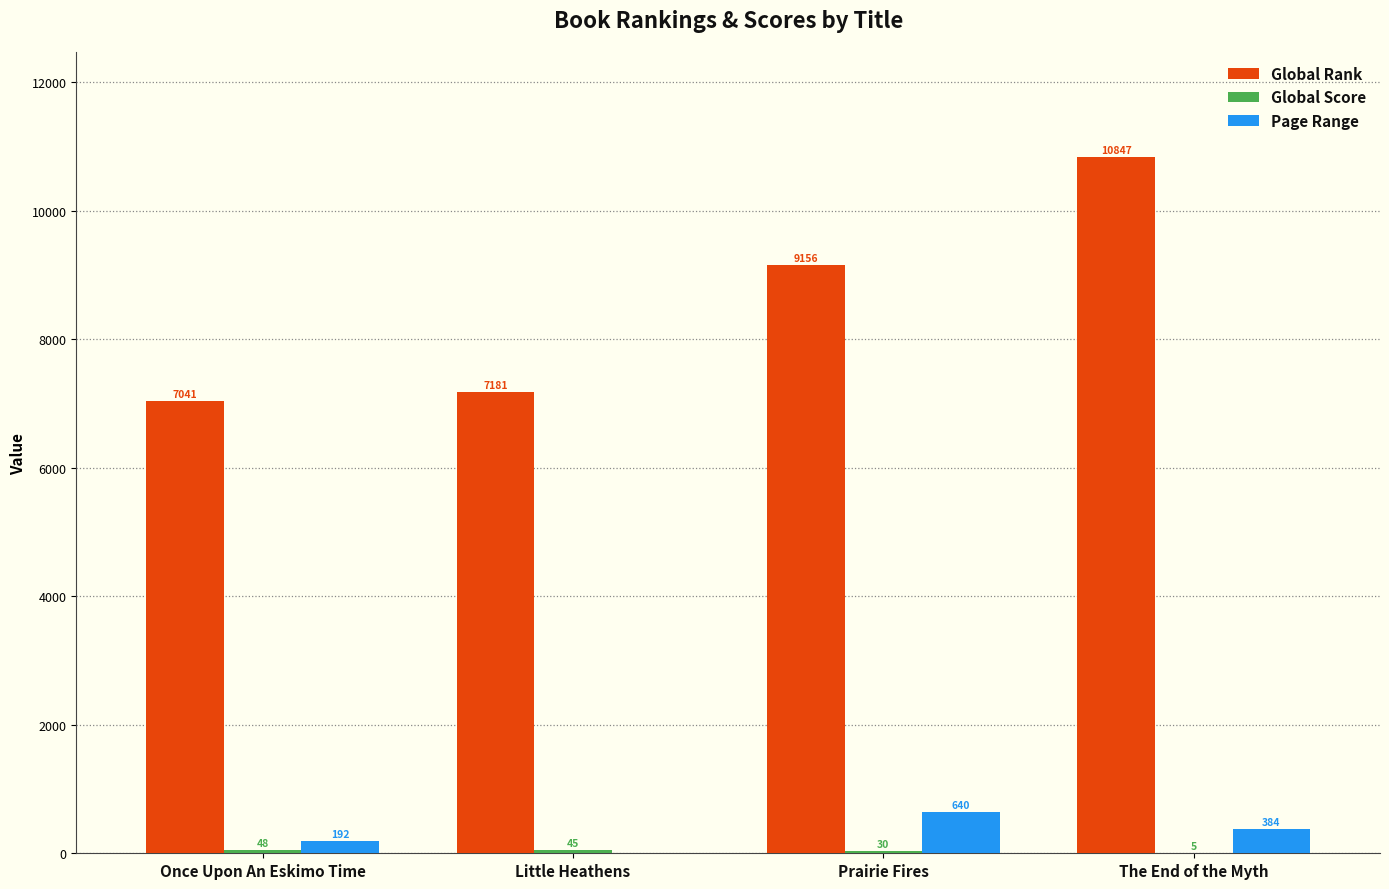

What is the approximate value of Page Range at Once Upon An Eskimo Time, to the nearest 100?

200